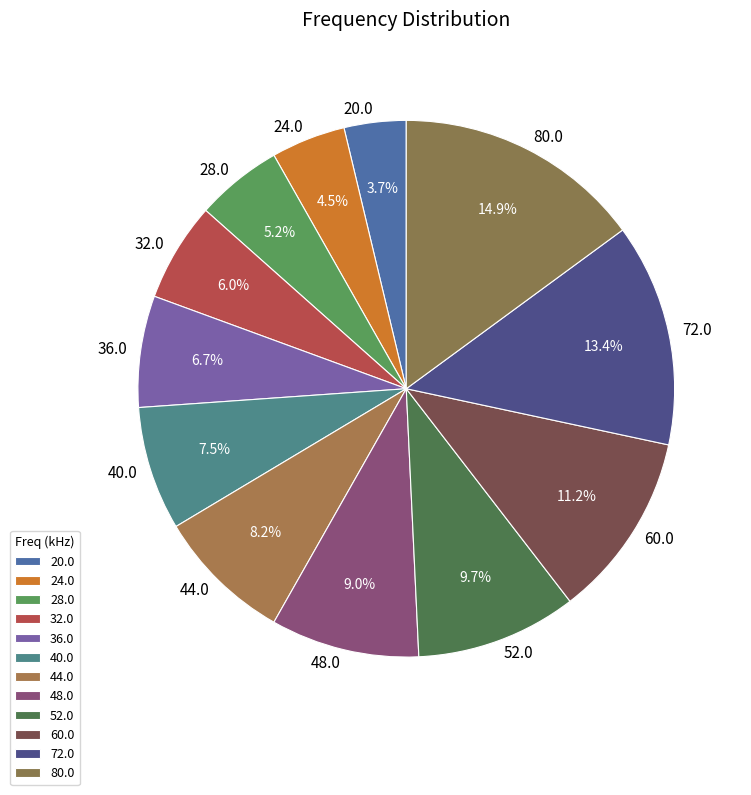

To the nearest percent, what is the difference between the 32.0 and 60.0 slice percentages?

5%